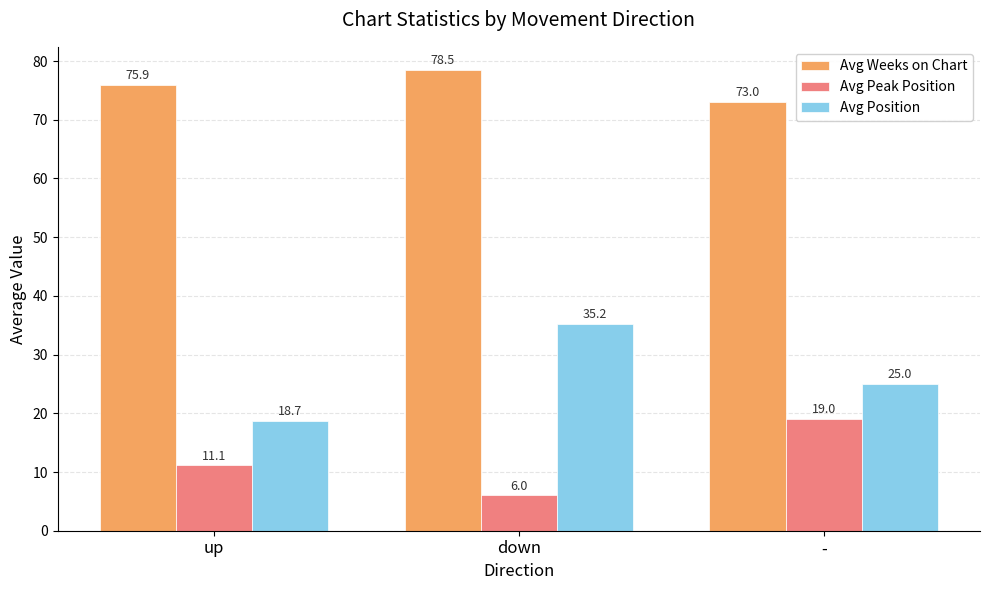

At which category is the sum across all series the highest?

down